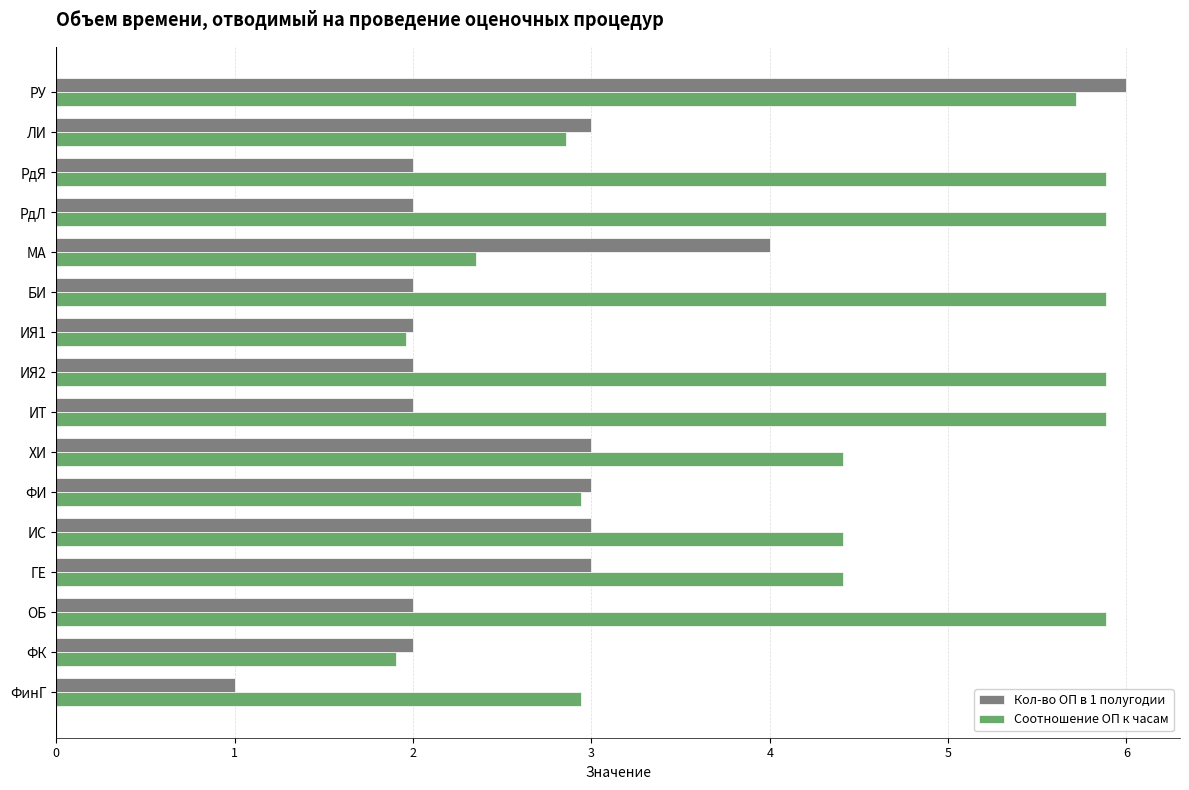

At how many categories does at least one series exceed 5?

7